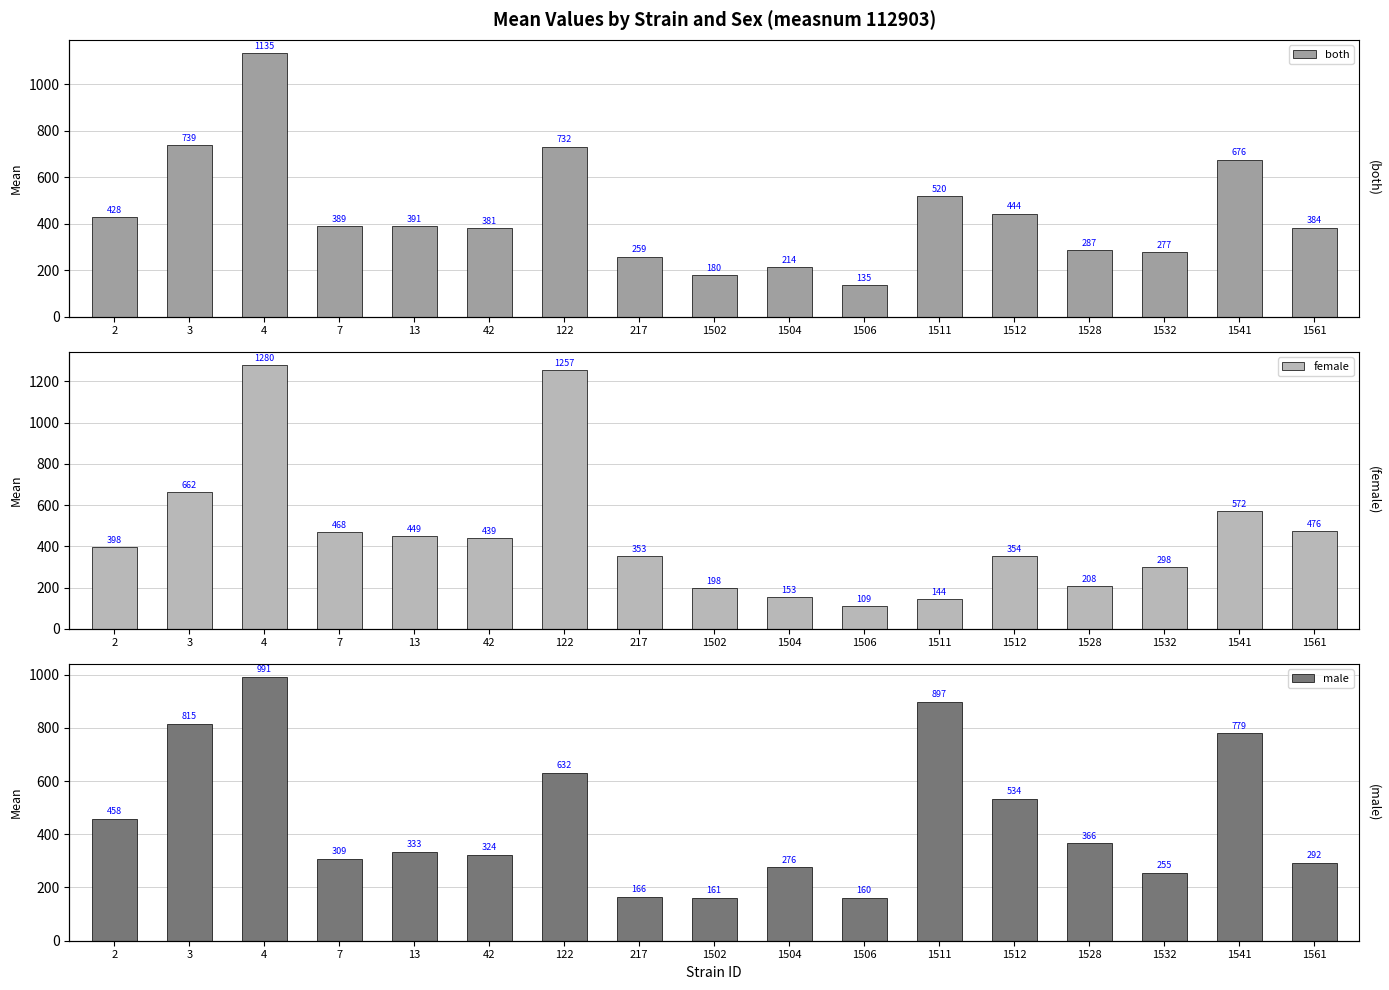

Which series has the widest spread of values?

female